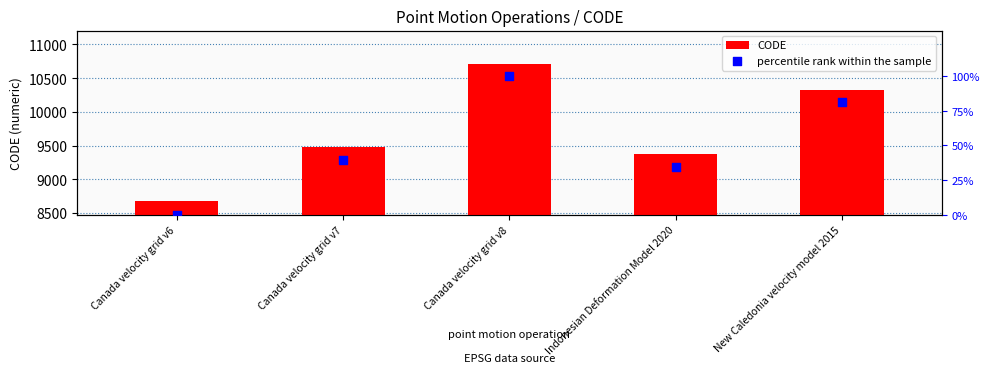

Which series has the largest total across all categories?

CODE